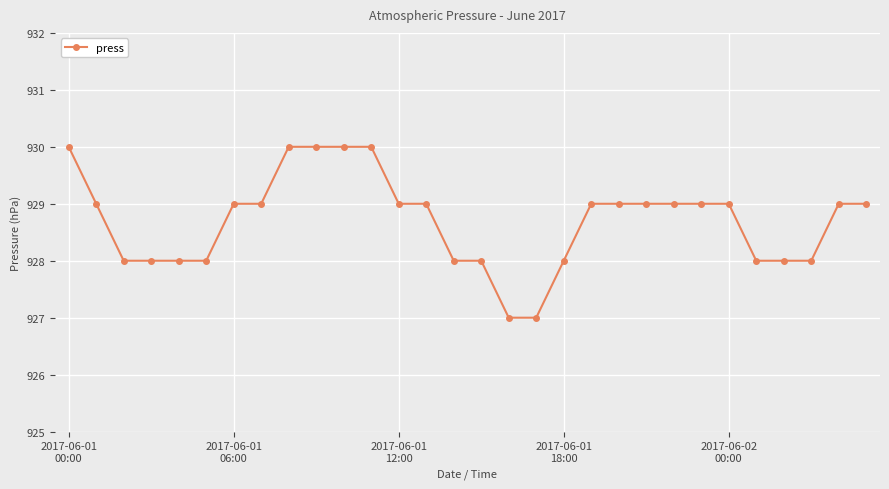

What is the difference between the maximum and minimum values?

3